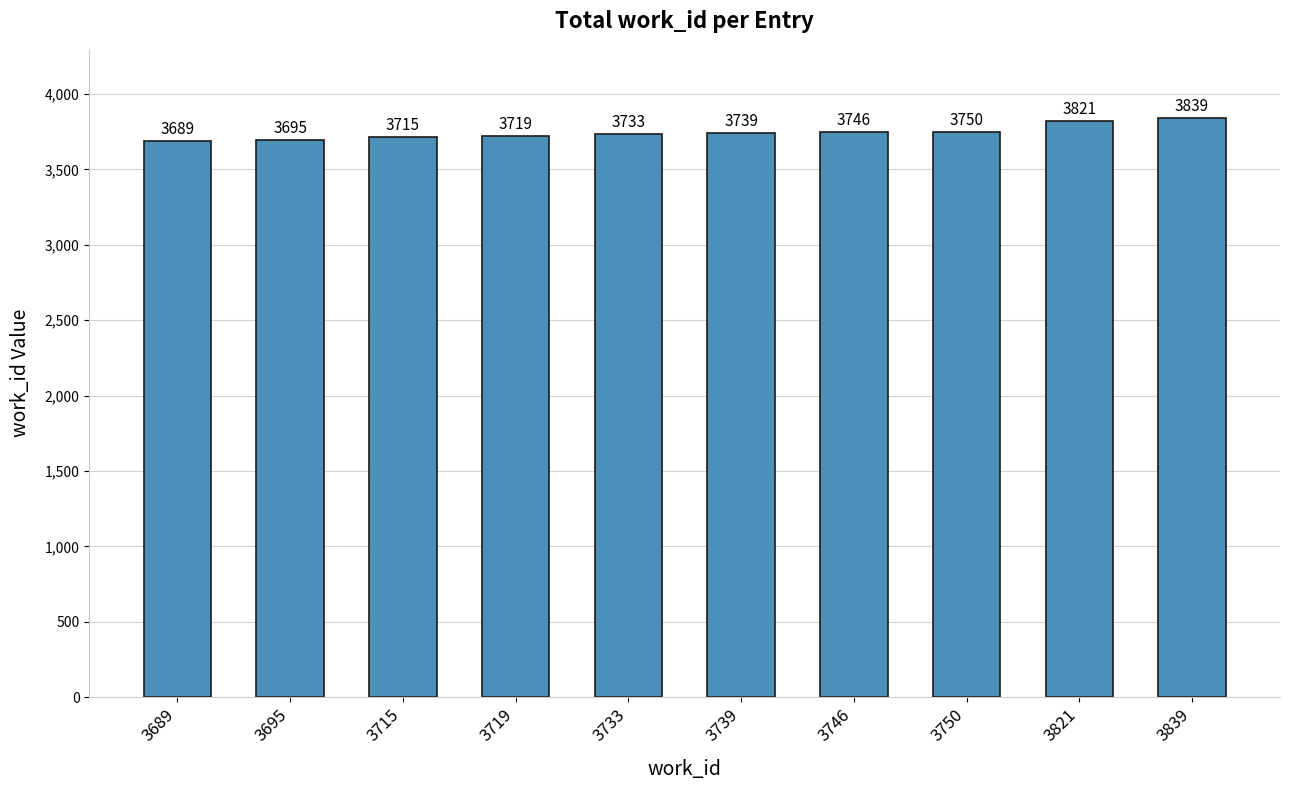

At which category does the chart reach its peak across all series?

3839